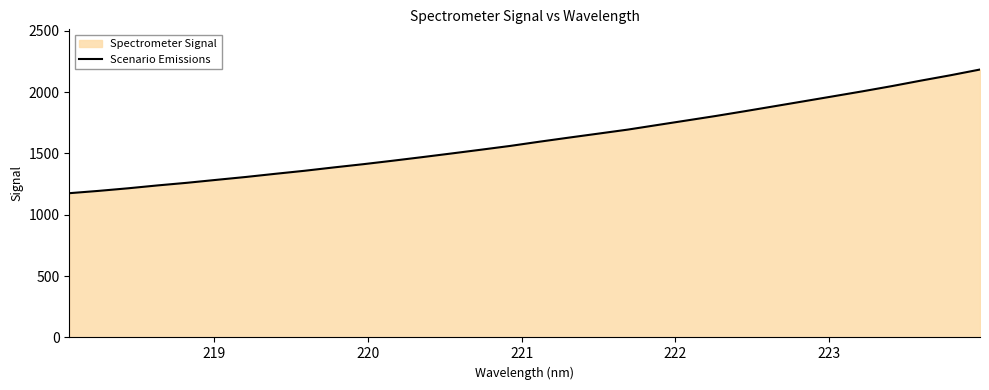

What is the difference between the maximum and minimum values?

1008.2